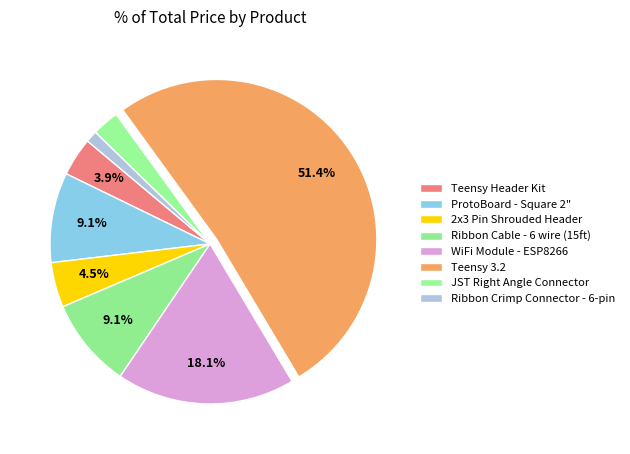

Which category has the smallest portion of the pie?

Ribbon Crimp Connector - 6-pin